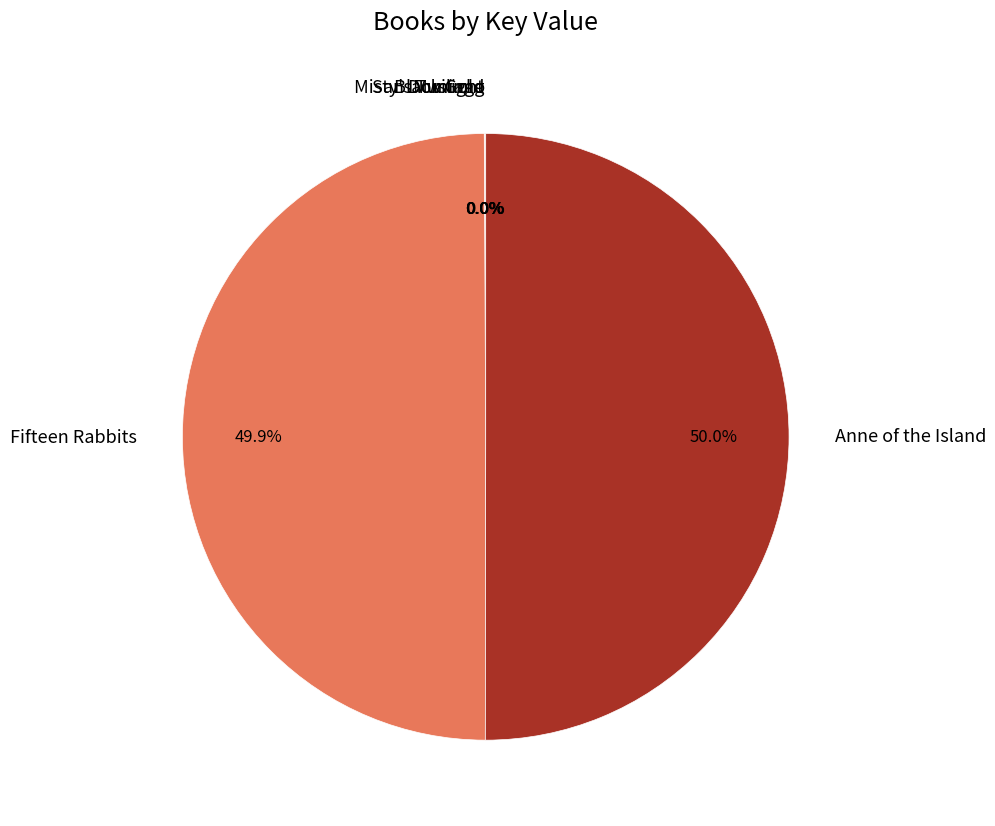

What is the smallest slice in the pie chart?

Mustang